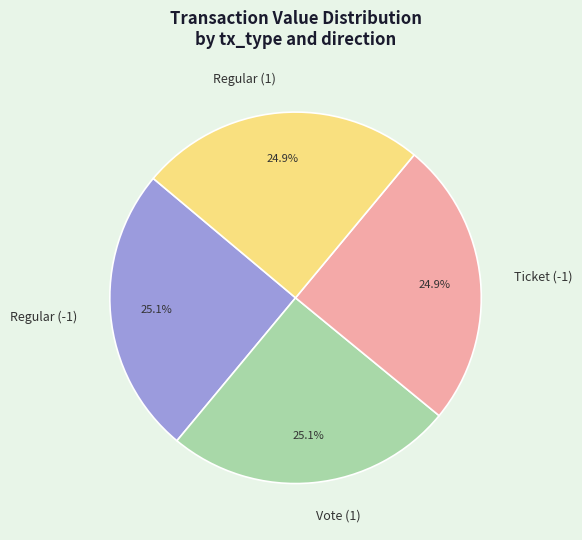

What percentage do Vote (1) and Regular (-1) together represent?

50.2%